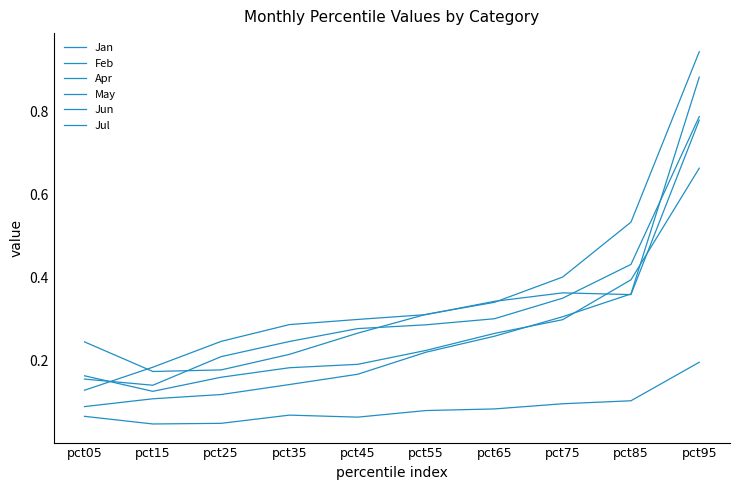

True or false: Jul and Apr intersect in this chart.

False